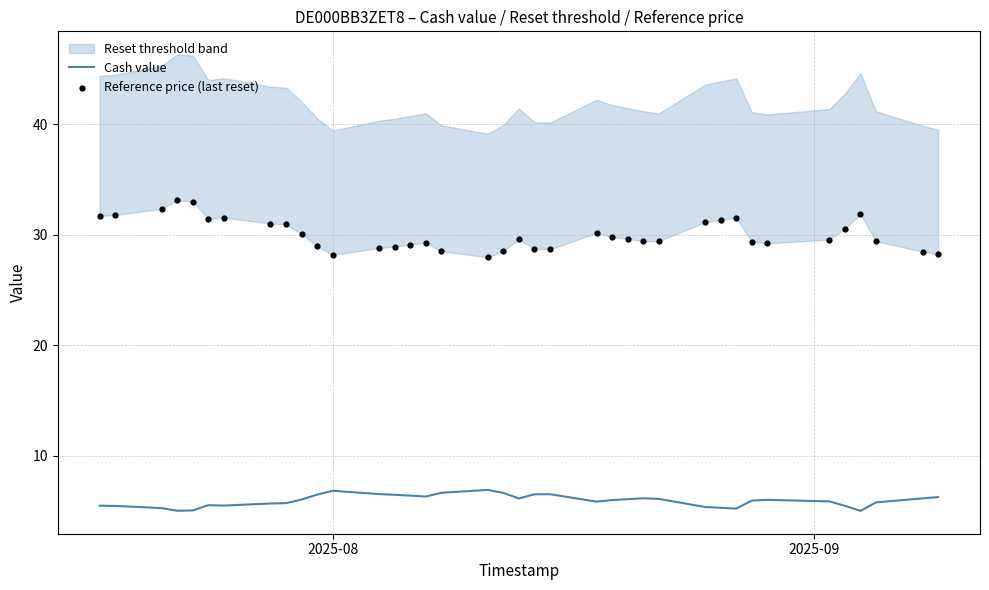

What is the highest value of the Cash value series?

6.9